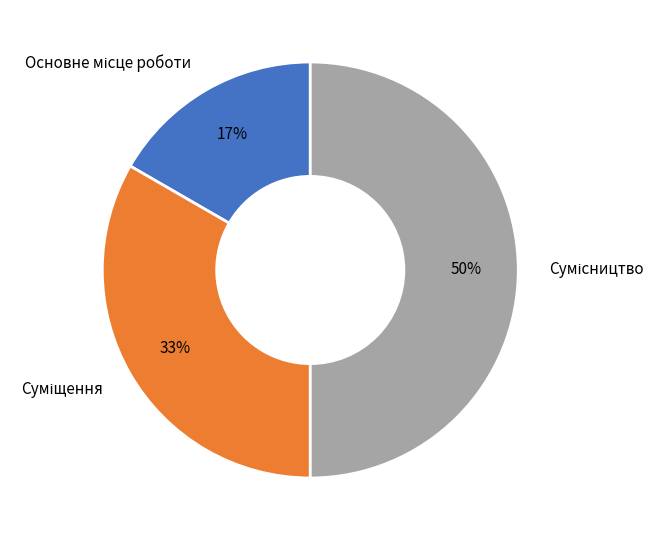

To the nearest percent, what is the difference between the largest and smallest slice percentages?

33%